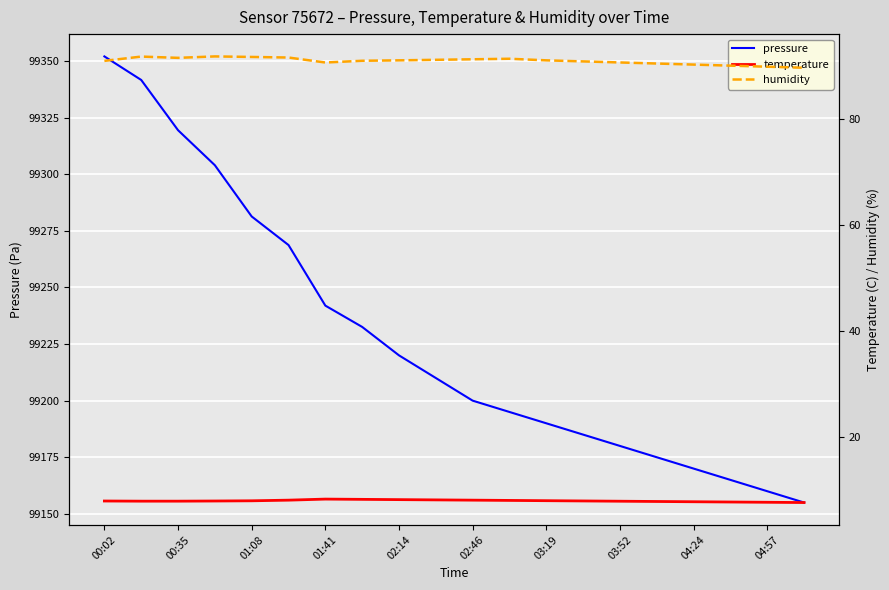

In temperature, how many points are higher than both neighbors (excluding endpoints)?

1